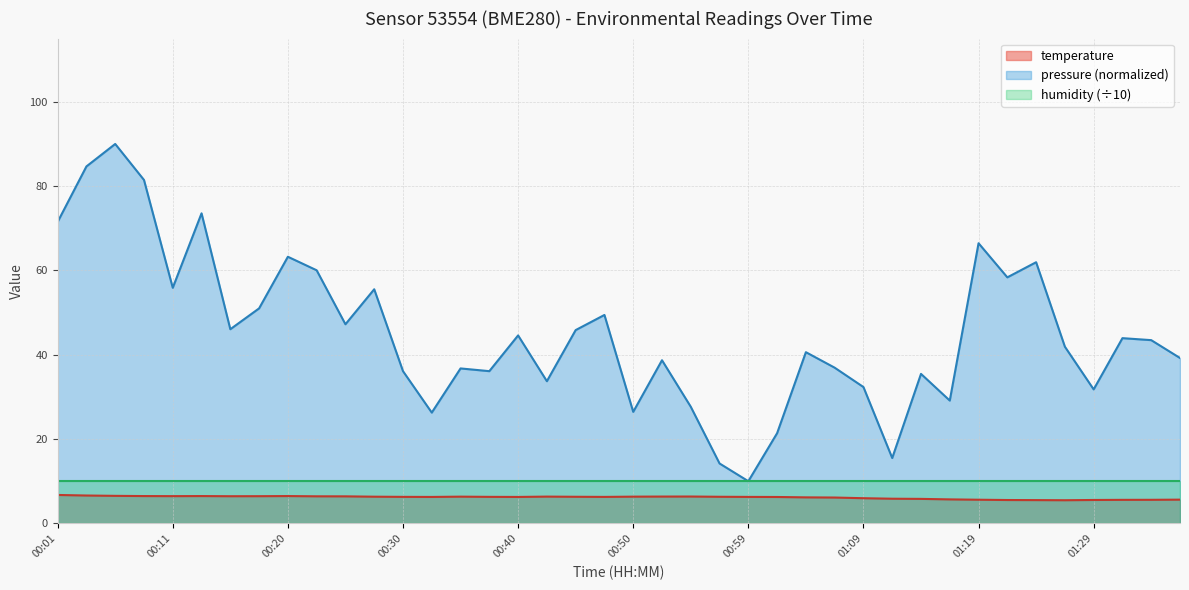

What is the label of the 11th point from the right?

01:12